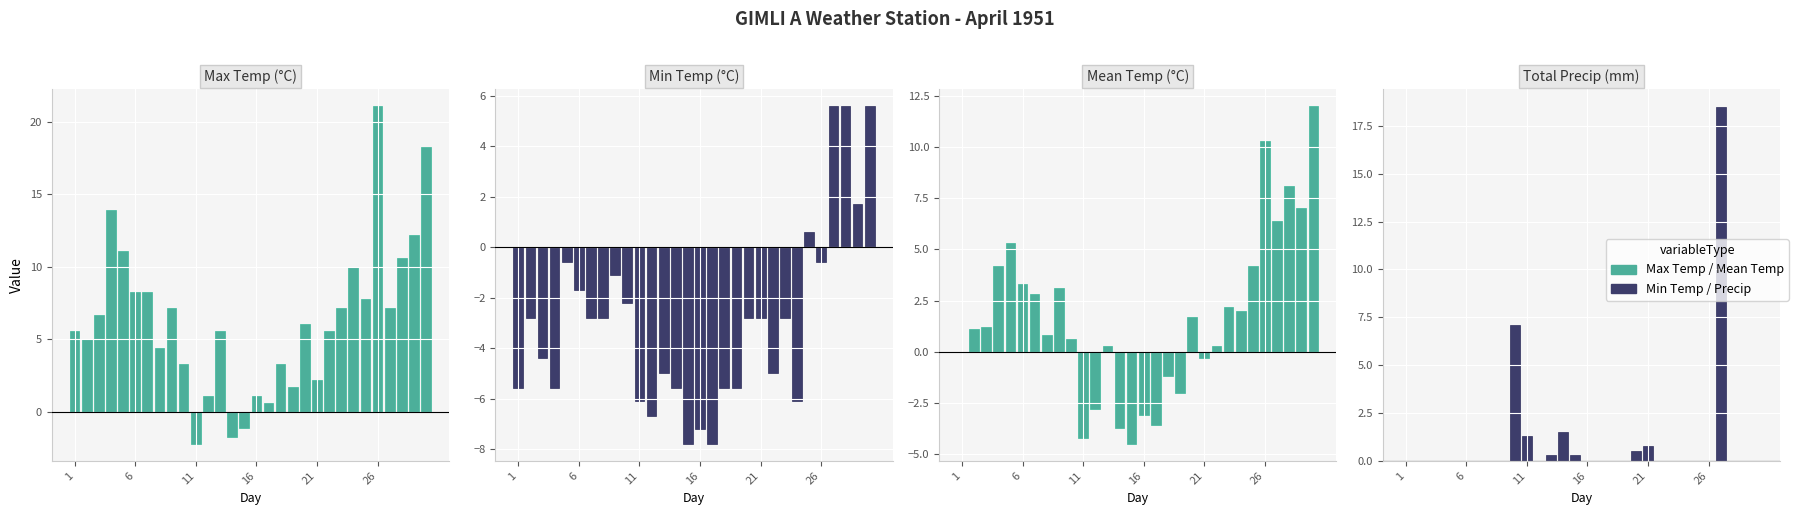

Reading left to right, list all the values displayed in this chart.

Max Temp (°C): 5.6	5.0	6.7	13.9	11.1	8.3	8.3	4.4	7.2	3.3	-2.2	1.1	5.6	-1.7	-1.1	1.1	0.6	3.3	1.7	6.1	2.2	5.6	7.2	10.0	7.8	21.1	7.2	10.6	12.2	18.3
Min Temp (°C): -5.6	-2.8	-4.4	-5.6	-0.6	-1.7	-2.8	-2.8	-1.1	-2.2	-6.1	-6.7	-5.0	-5.6	-7.8	-7.2	-7.8	-5.6	-5.6	-2.8	-2.8	-5.0	-2.8	-6.1	0.6	-0.6	5.6	5.6	1.7	5.6
Mean Temp (°C): 0.0	1.1	1.2	4.2	5.3	3.3	2.8	0.8	3.1	0.6	-4.2	-2.8	0.3	-3.7	-4.5	-3.1	-3.6	-1.2	-2.0	1.7	-0.3	0.3	2.2	2.0	4.2	10.3	6.4	8.1	7.0	12.0
Total Precip (mm): 0.0	0.0	0.0	0.0	0.0	0.0	0.0	0.0	0.0	7.1	1.3	0.0	0.3	1.5	0.3	0.0	0.0	0.0	0.0	0.5	0.8	0.0	0.0	0.0	0.0	0.0	18.5	0.0	0.0	0.0